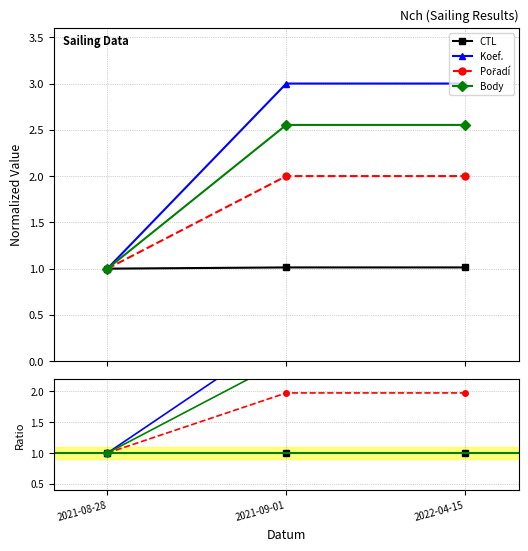

What is the label of the 1st point from the left?

2021-08-28